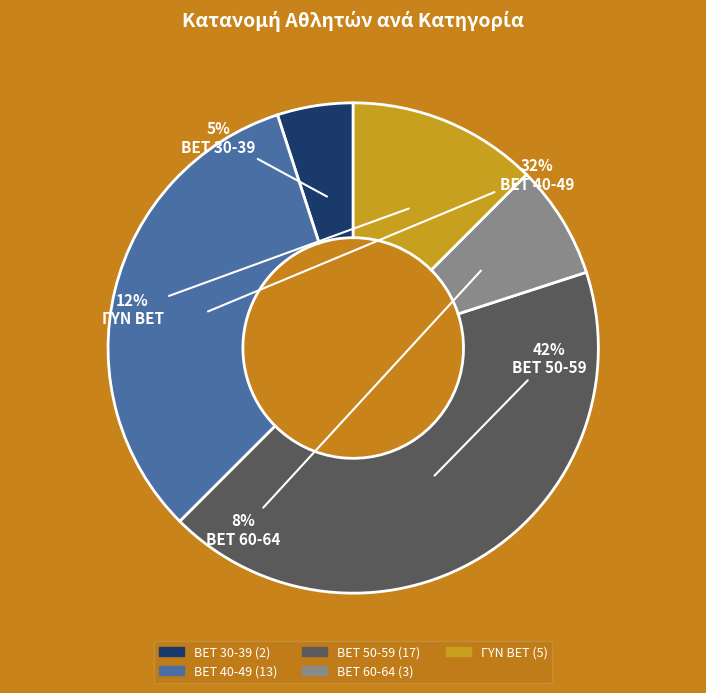

Is there a majority slice in this chart?

No